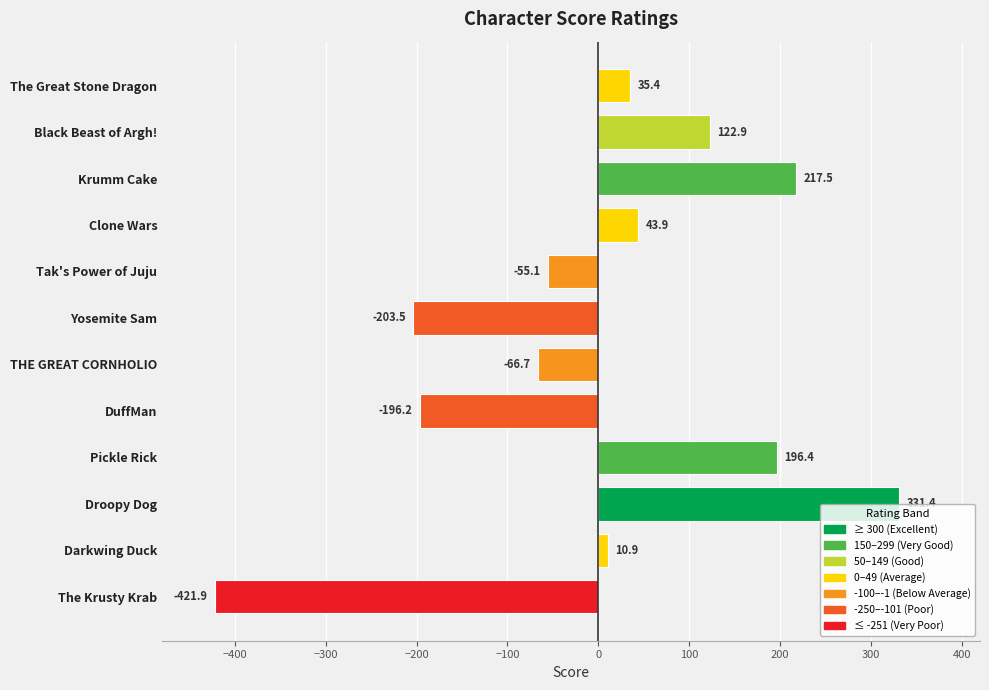

The chart shows a value of 161.6 at Black Beast of Argh!. True or false?

False